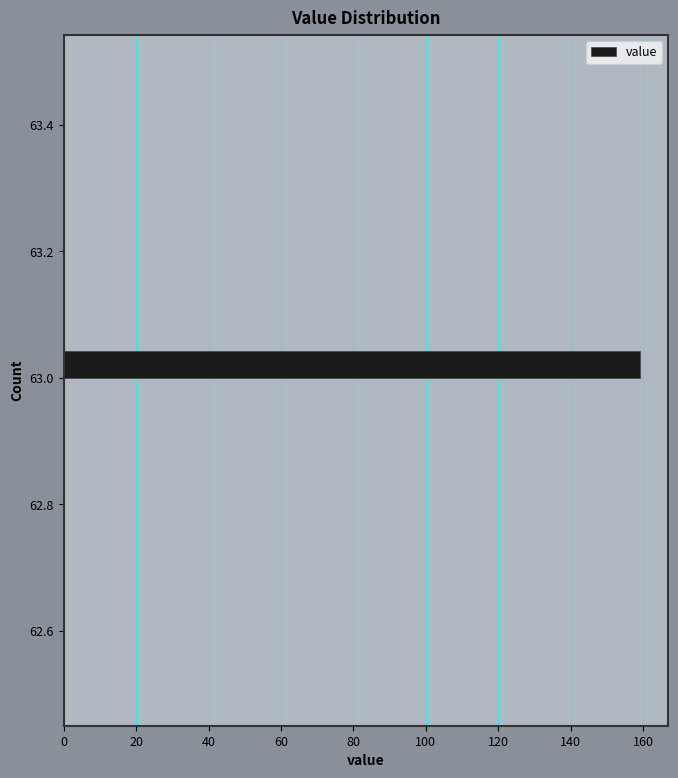

Around what value on the y-axis is the longest bar? Give the approximate position of its centre, as read against the axis.

63.02